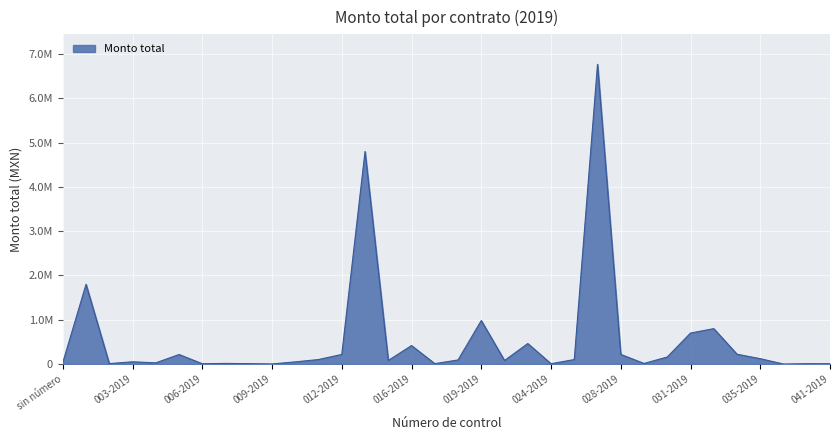

Does the chart have visible grid lines?

Yes